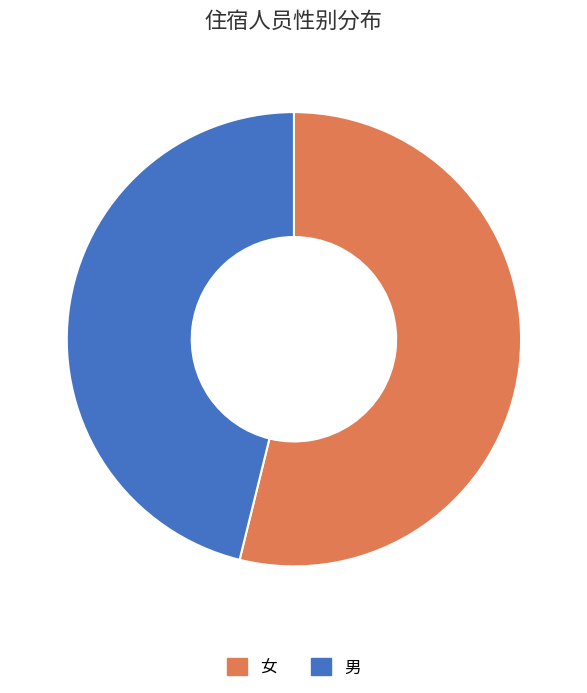

What is the largest slice in the pie chart?

女